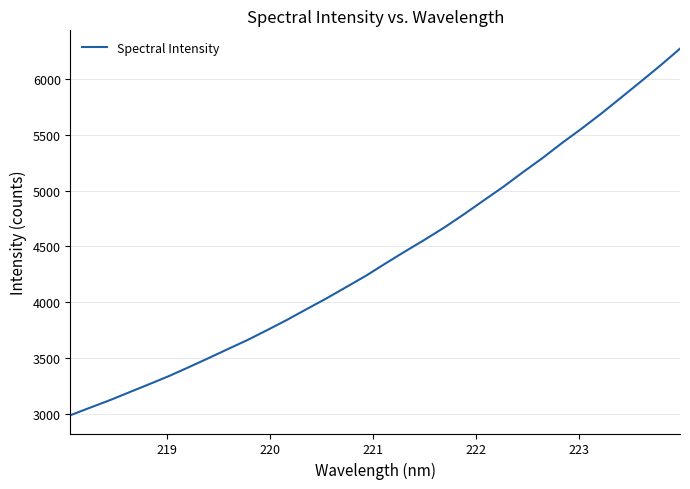

How many lines are shown in the chart?

1